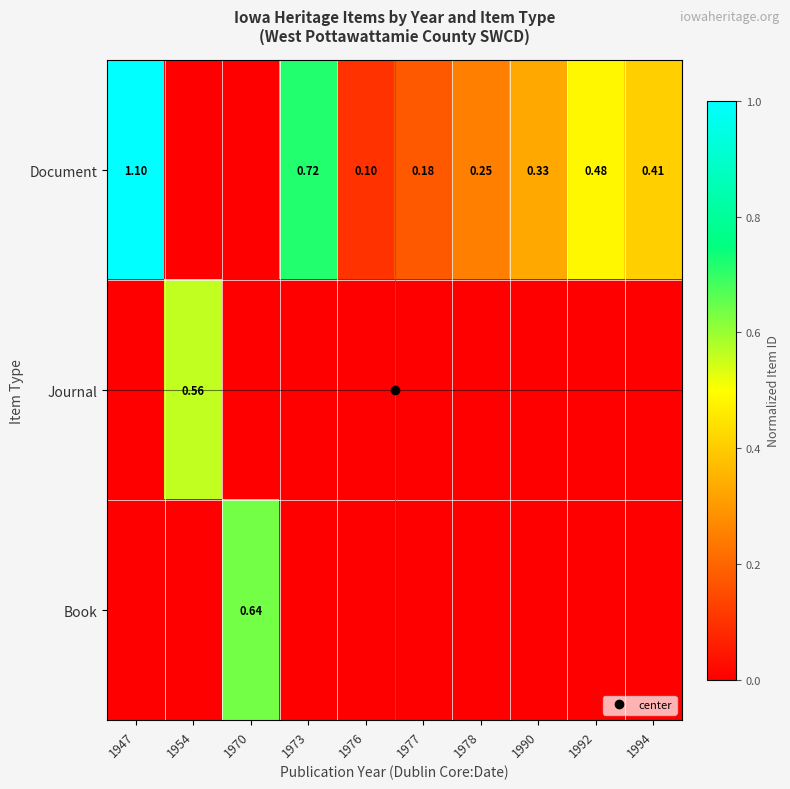

Is the value of Document at 1992 greater than the value of Book at 1973?

Yes